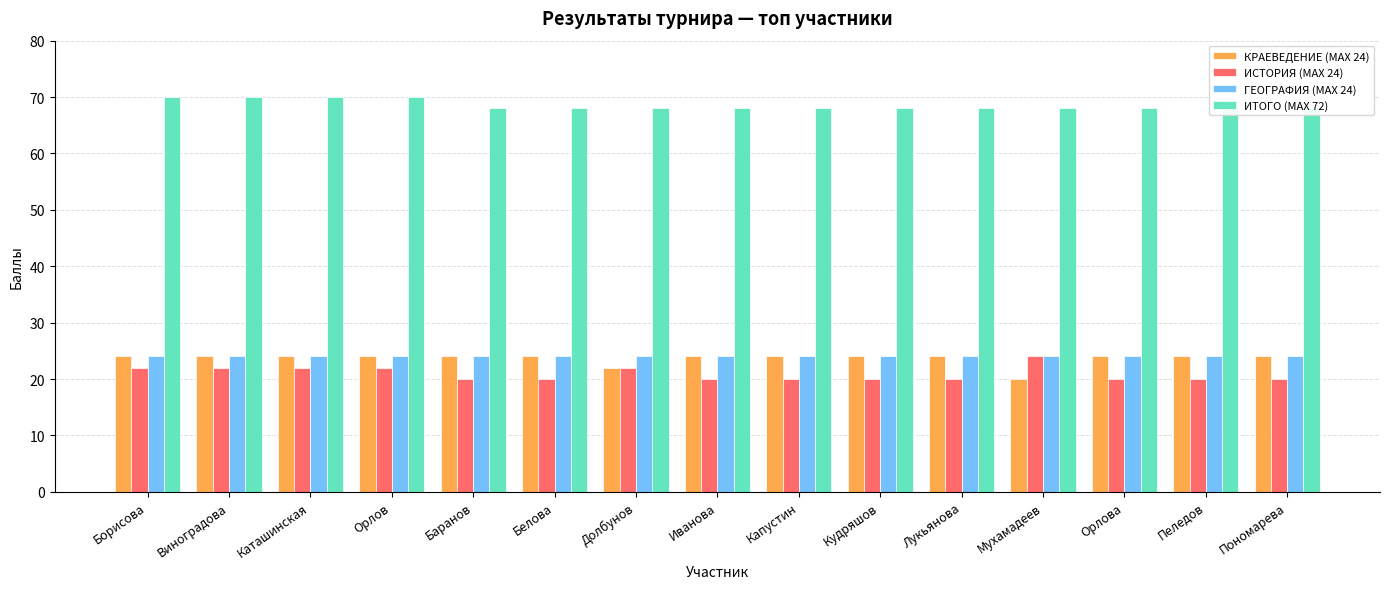

What is the label of the 8th bar from the right?

Иванова